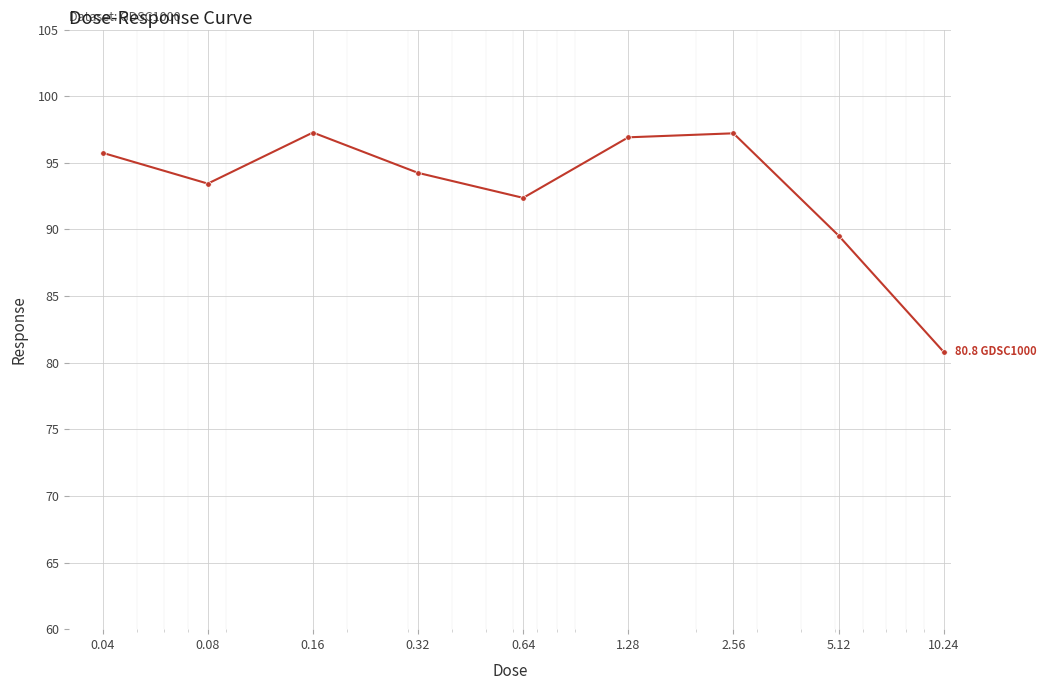

What is the value of the 1st point from the left?

95.7